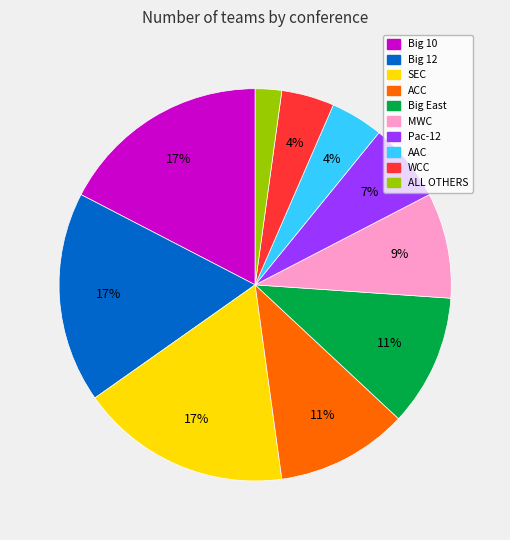

To the nearest percent, what is the difference between the SEC and WCC slice percentages?

13%